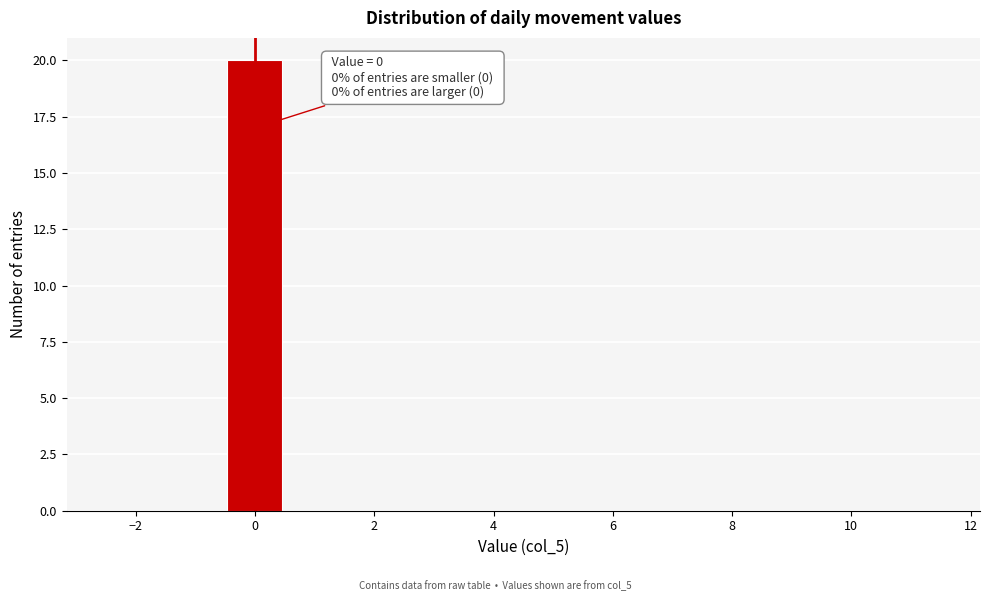

Over which range of the x-axis is the bar tallest?

-0.5 to 0.5